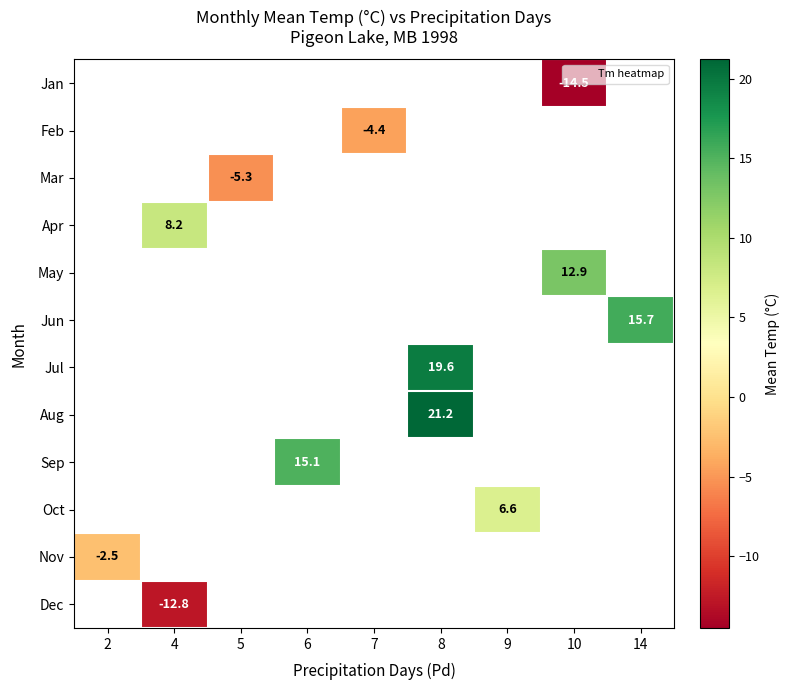

How many values in the Feb series are below -4?

1